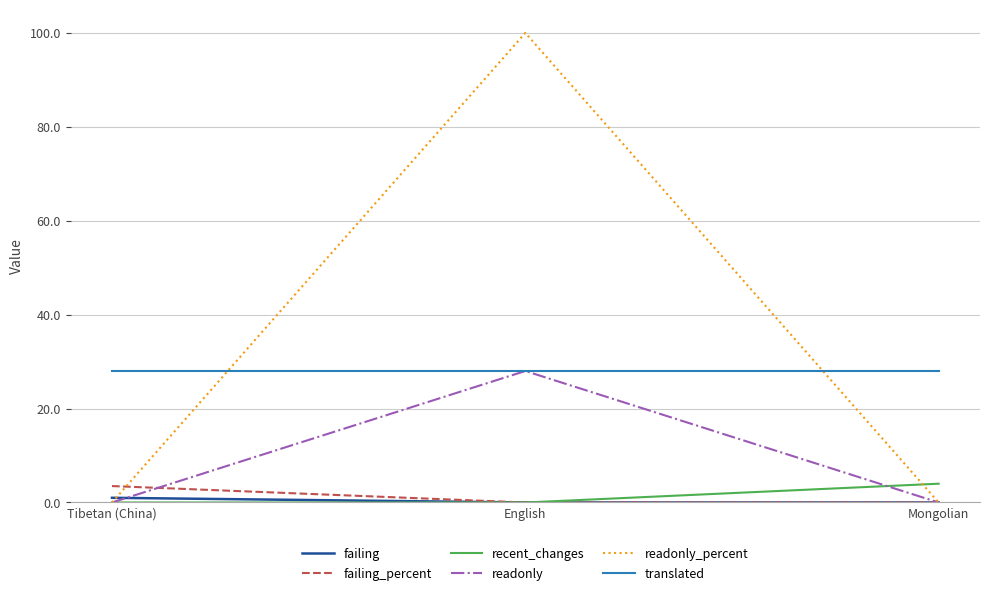

At which category is the sum across all series the highest?

English